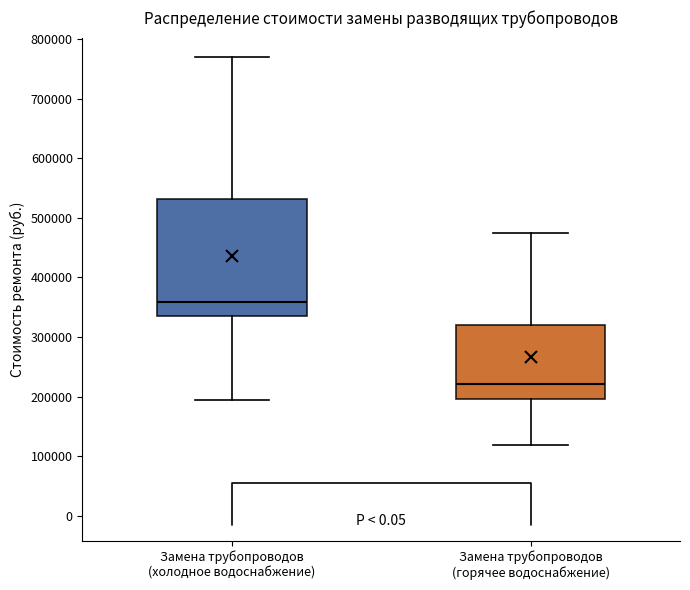

Reading left to right, read every box against the y-axis: the position of its median line, the range the box covers, and the ends of its whiskers. The values are not printed on the chart, so give them approximately, as read against the axis.

Замена трубопроводов (холодное водоснабжение): median 360000, box 330000 to 530000, whiskers 190000 to 770000
Замена трубопроводов (горячее водоснабжение): median 220000, box 200000 to 320000, whiskers 120000 to 470000